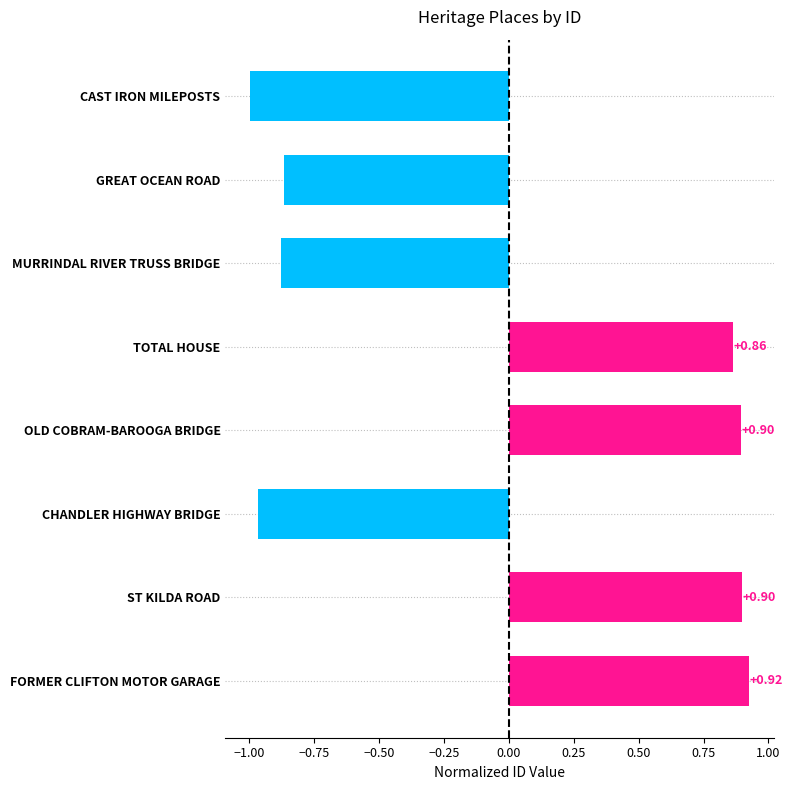

What is the sum of the values at CAST IRON MILEPOSTS and CHANDLER HIGHWAY BRIDGE?

-2.0